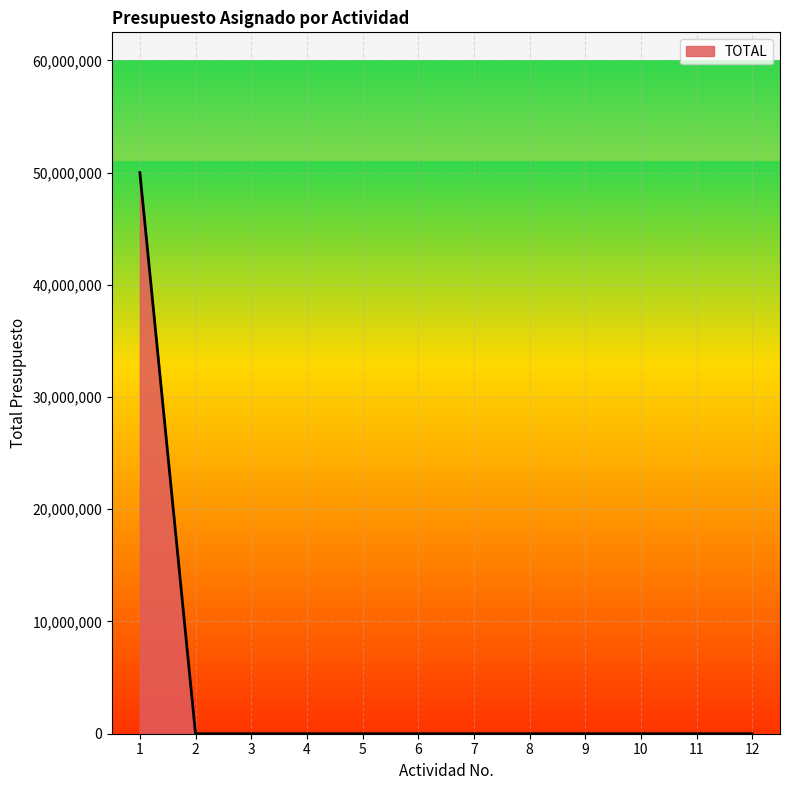

What is the difference between the maximum and minimum values?

50000000